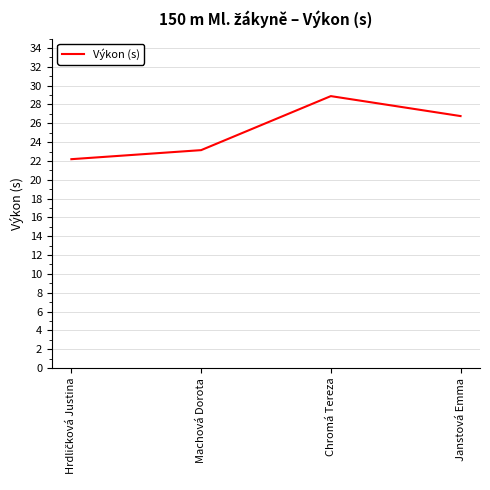

What is the change in value from Chromá Tereza to Janstová Emma?

-2.1